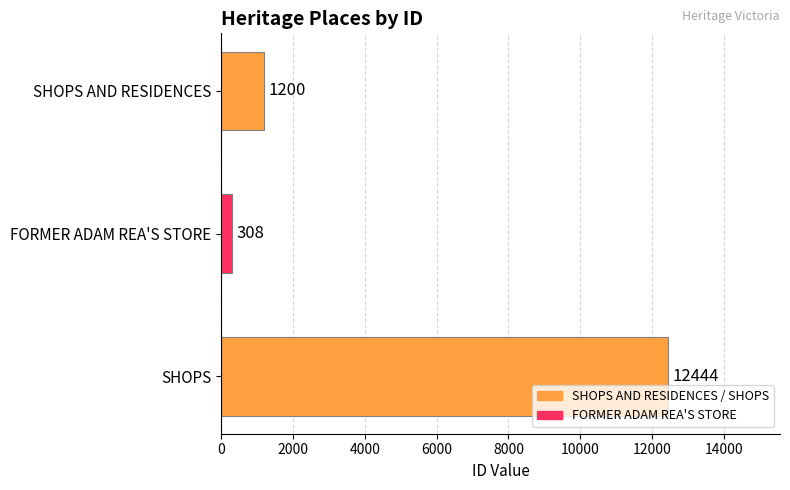

What position from the bottom is SHOPS AND RESIDENCES?

3